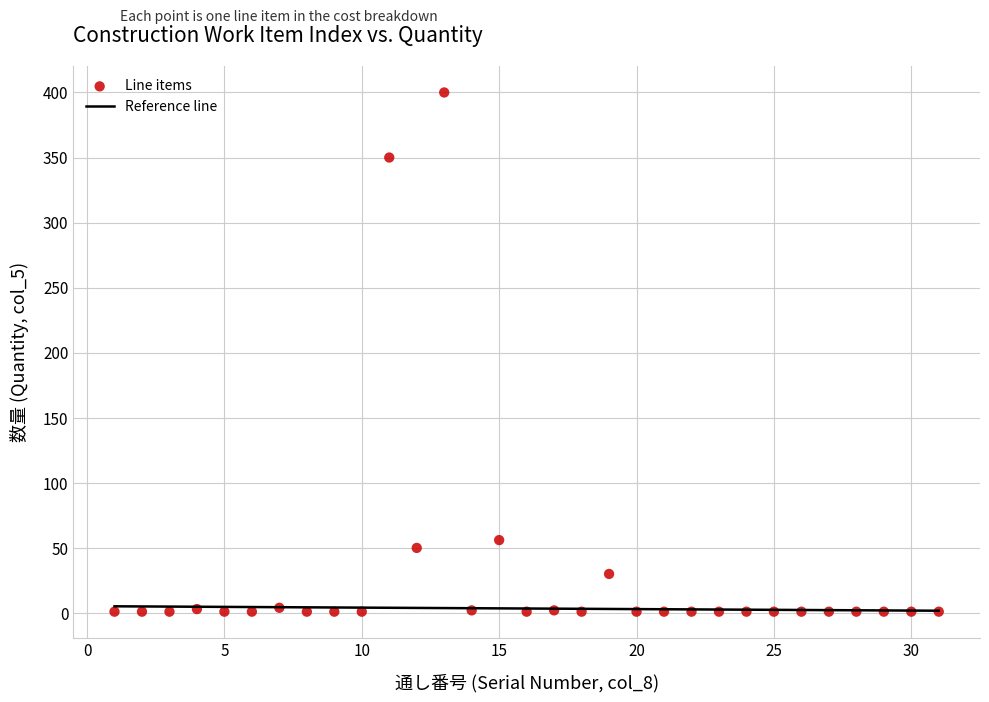

What is the range of Y values (max minus min)?

399